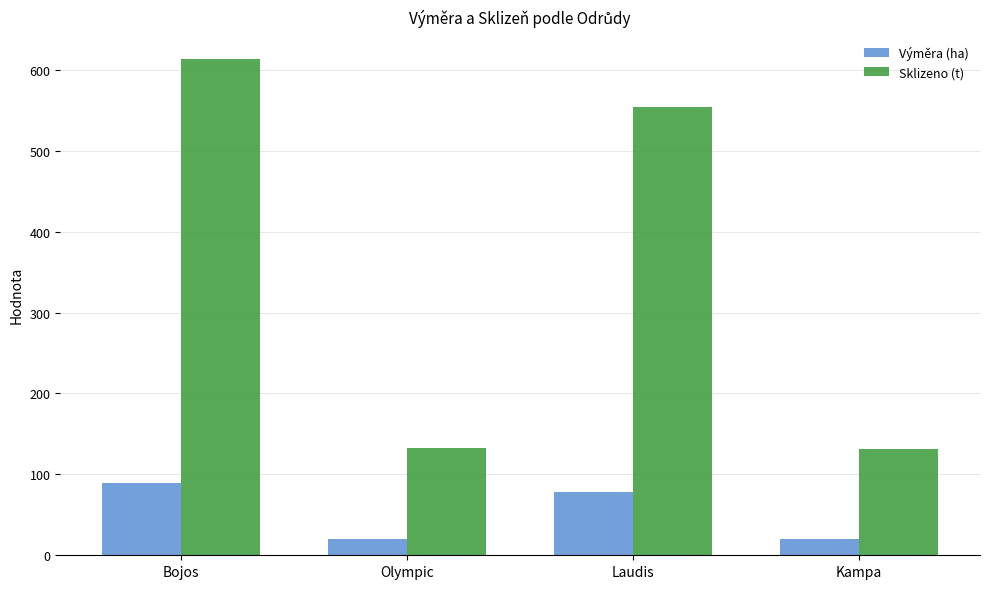

What is the label of the 2nd bar from the right?

Laudis